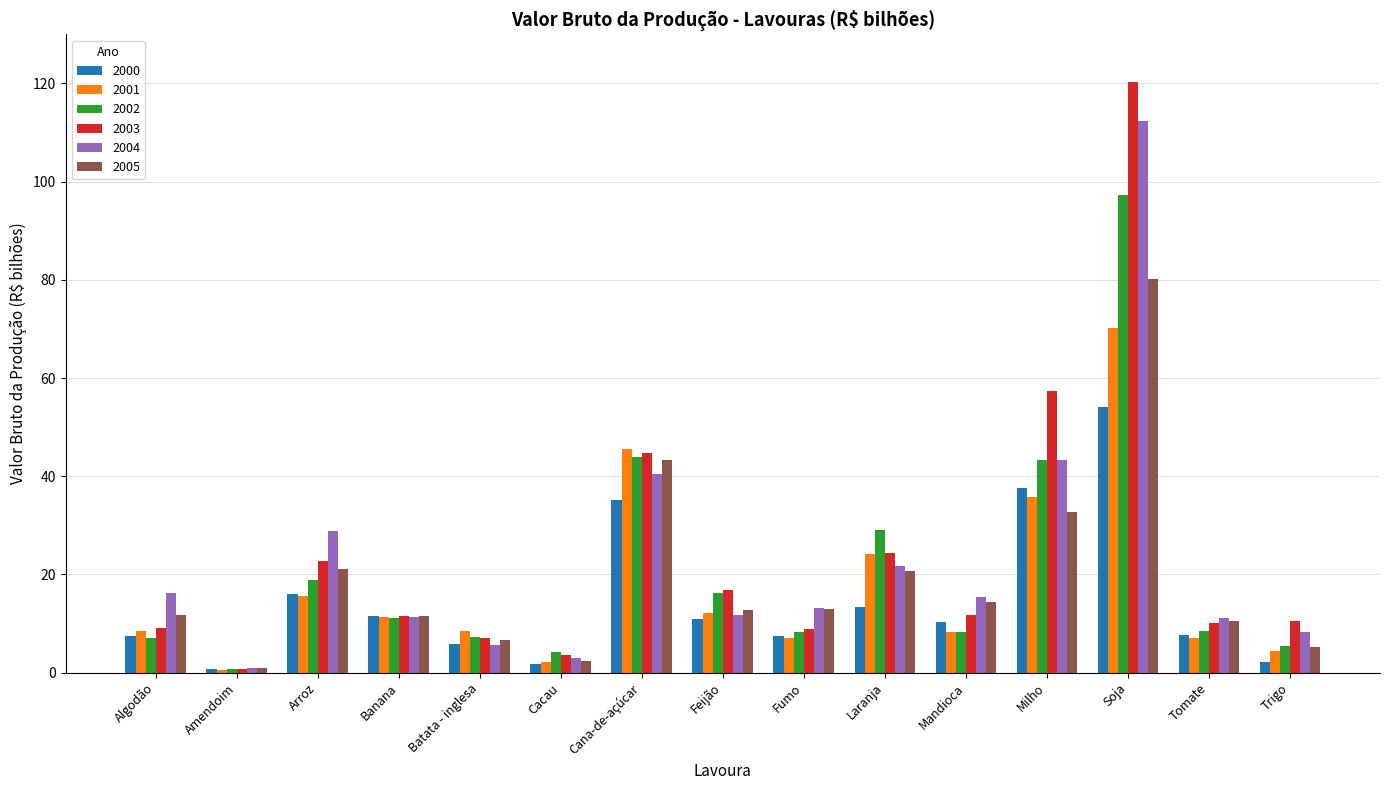

Is the value of 2003 at Laranja greater than the value of 2004 at Algodão?

Yes